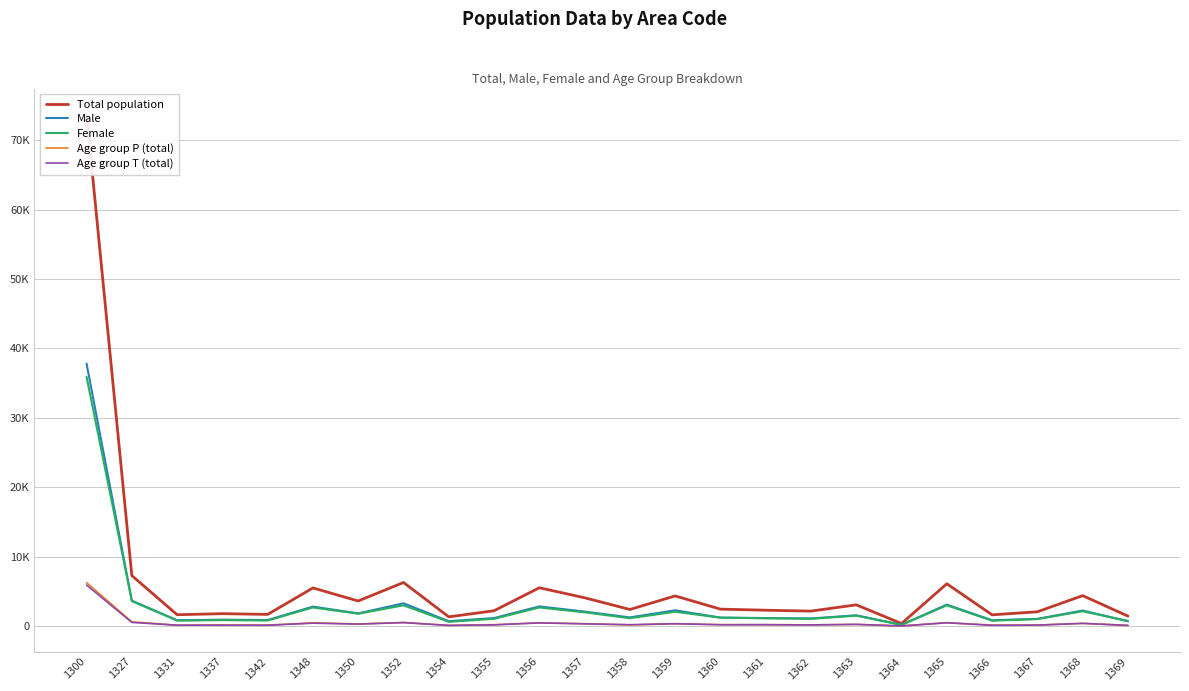

What value does the Age group T (total) series have at 1356, to the nearest 100?

500